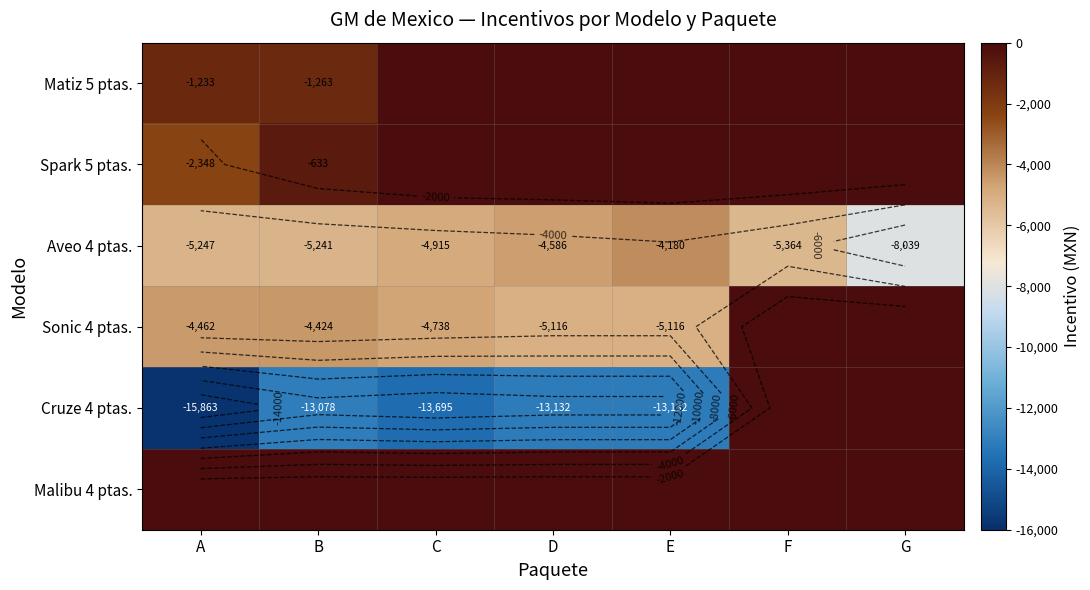

Which category has the lowest value in the Aveo 4 ptas. series?

G